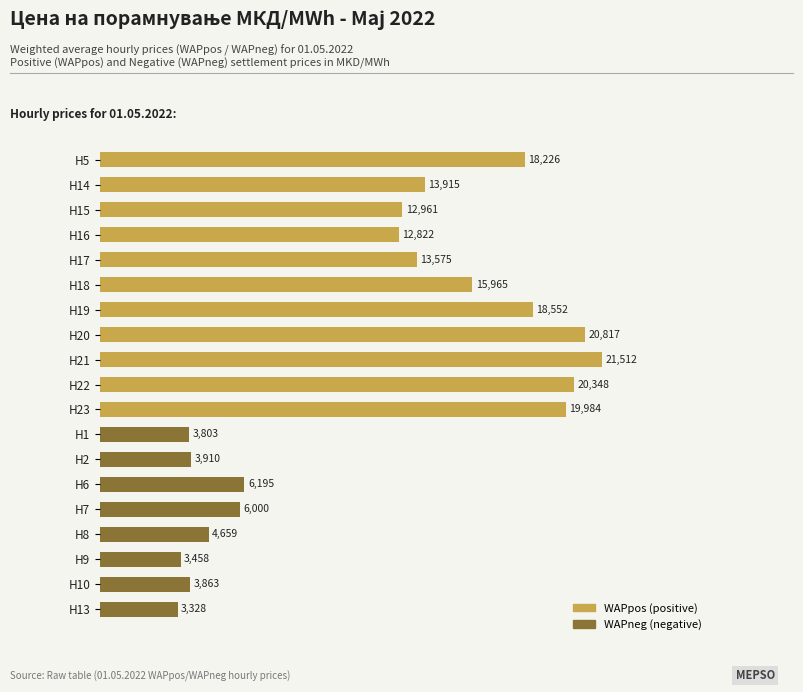

Which label corresponds to the smallest value in the chart?

H13